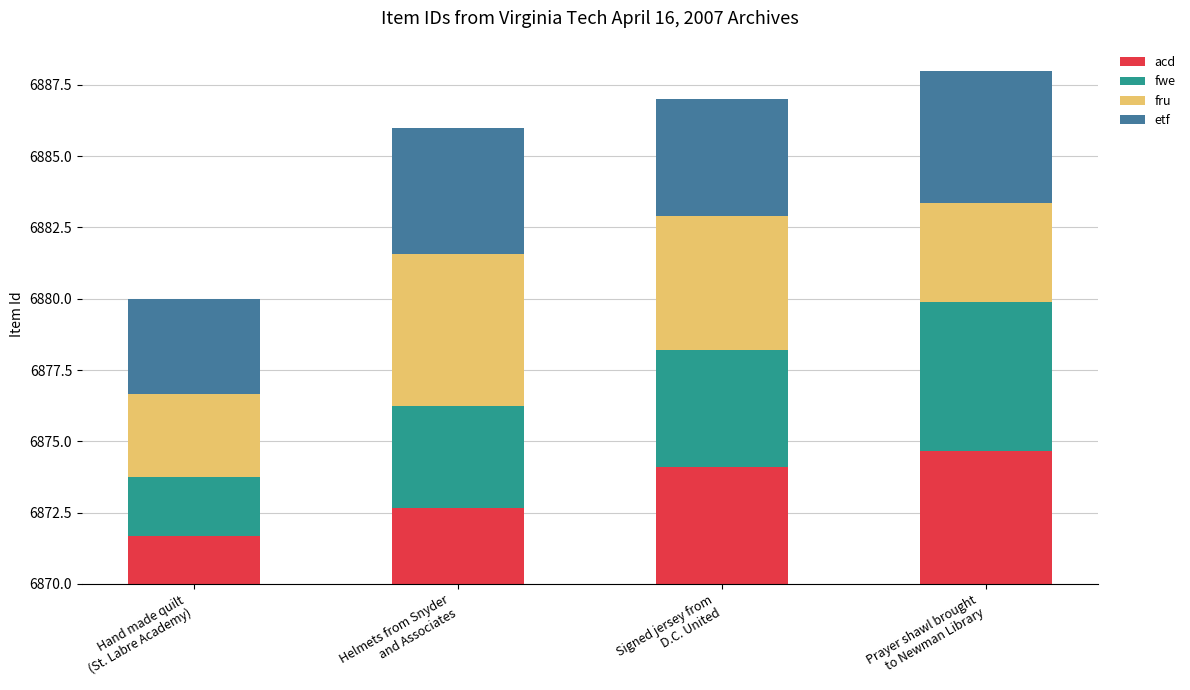

What is the difference between the maximum and second lowest values in the fwe series?

1.7